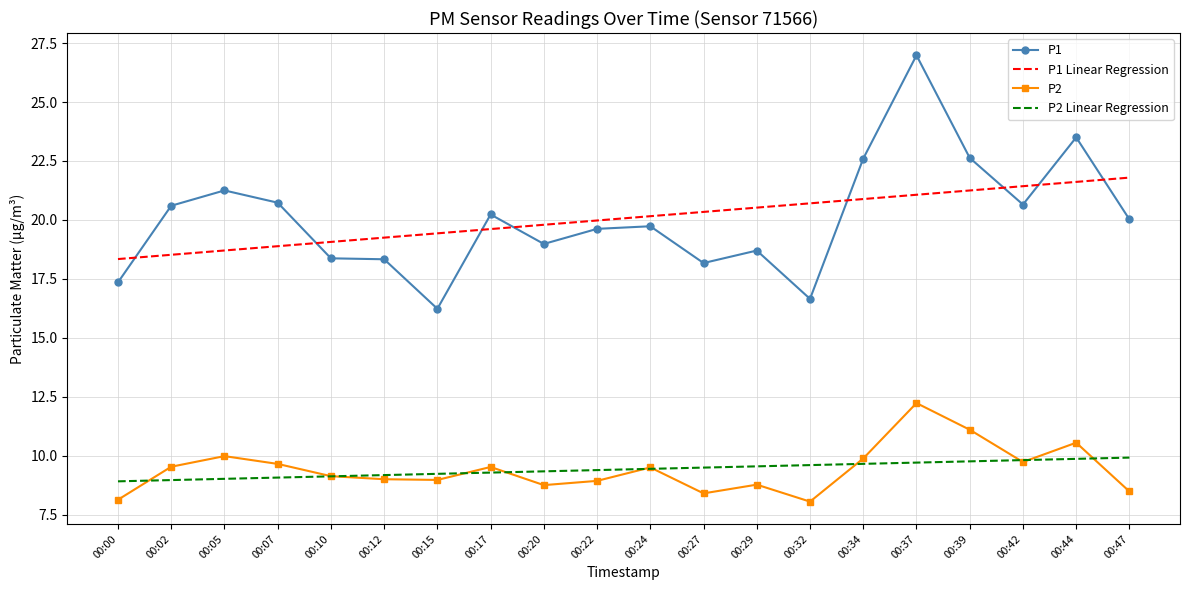

Read the P1 value at 00:00.

17.4